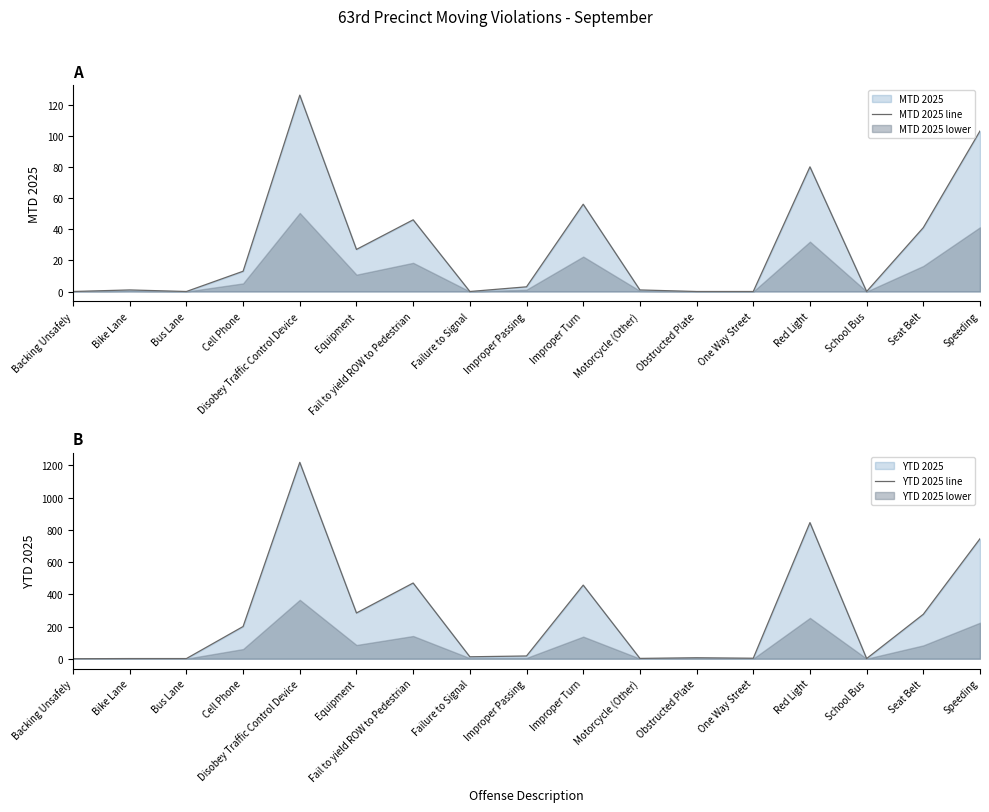

Which series has the widest spread of values?

YTD 2025 line